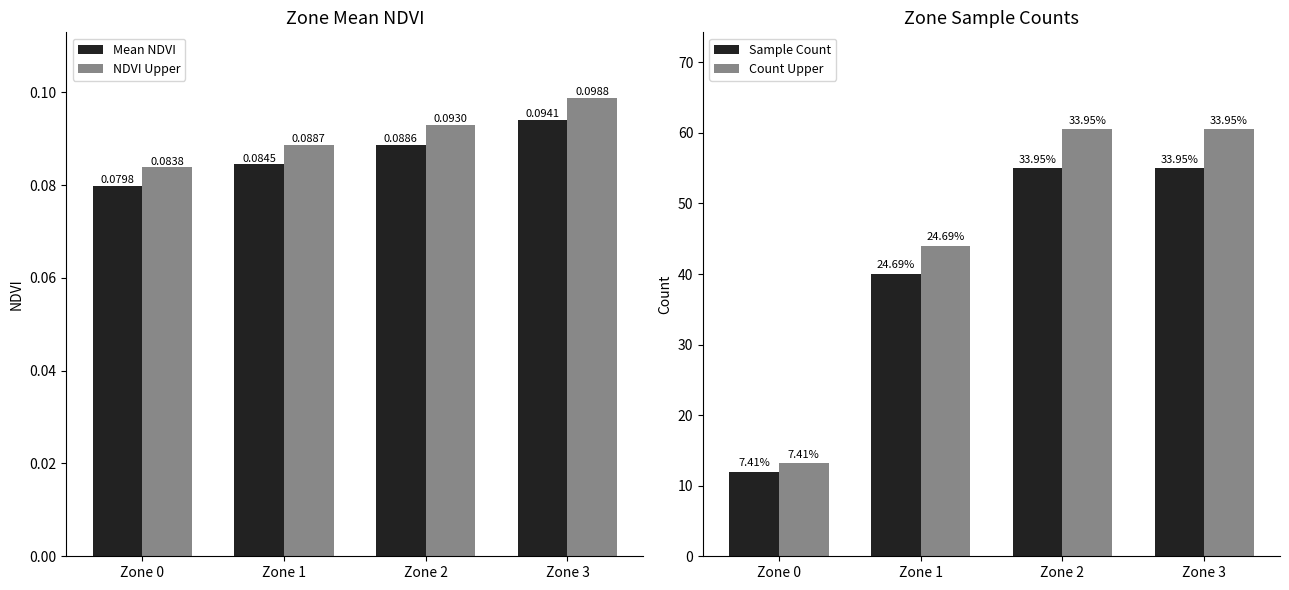

List the series in order of their peak value, lowest first.

Mean NDVI, NDVI Upper, Sample Count, Count Upper